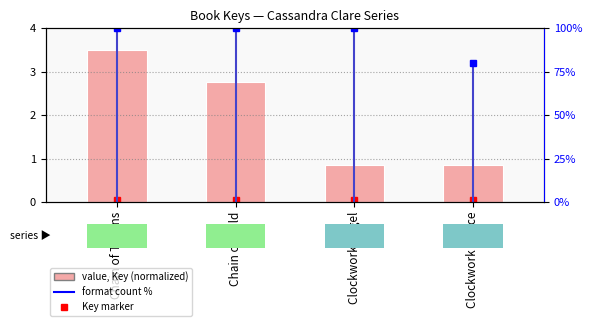

Does the chart contain stacked bars?

No